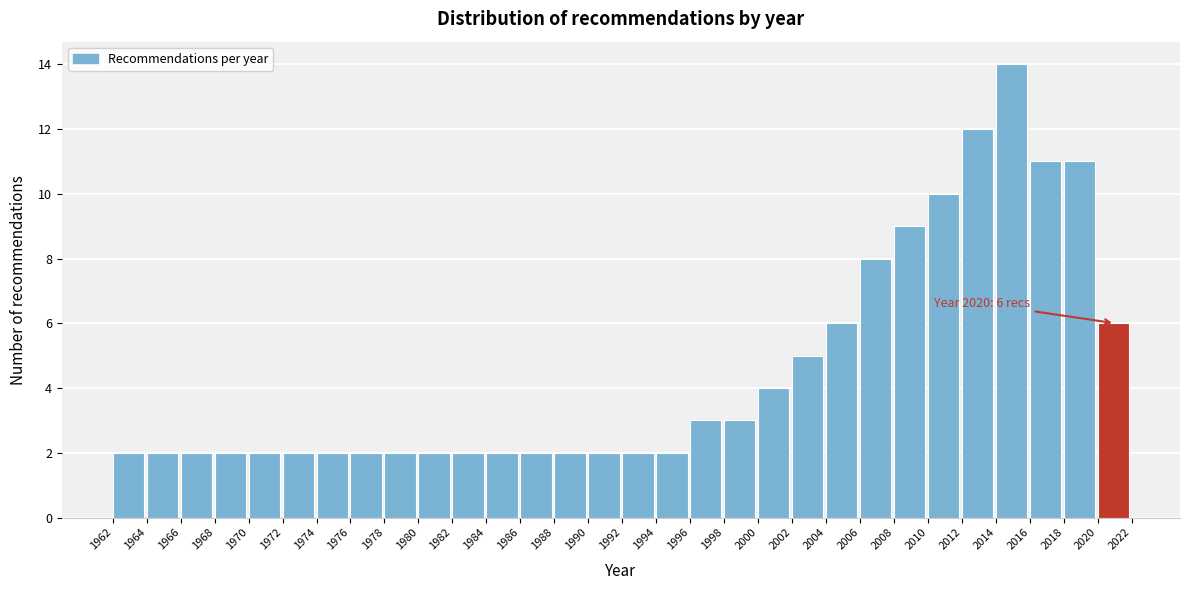

Over which range of the x-axis is the bar tallest?

2014 to 2016